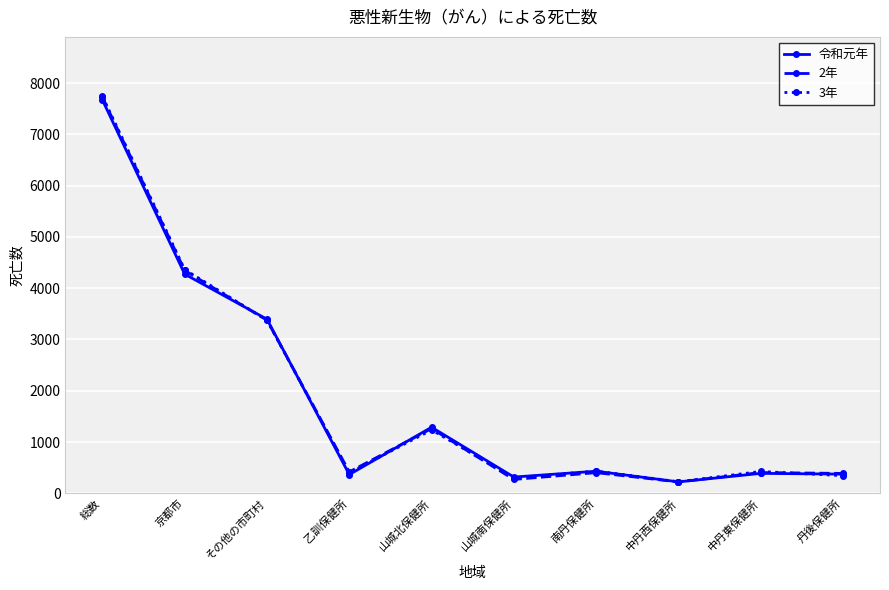

What is the total value across all series at その他の市町村?

10145